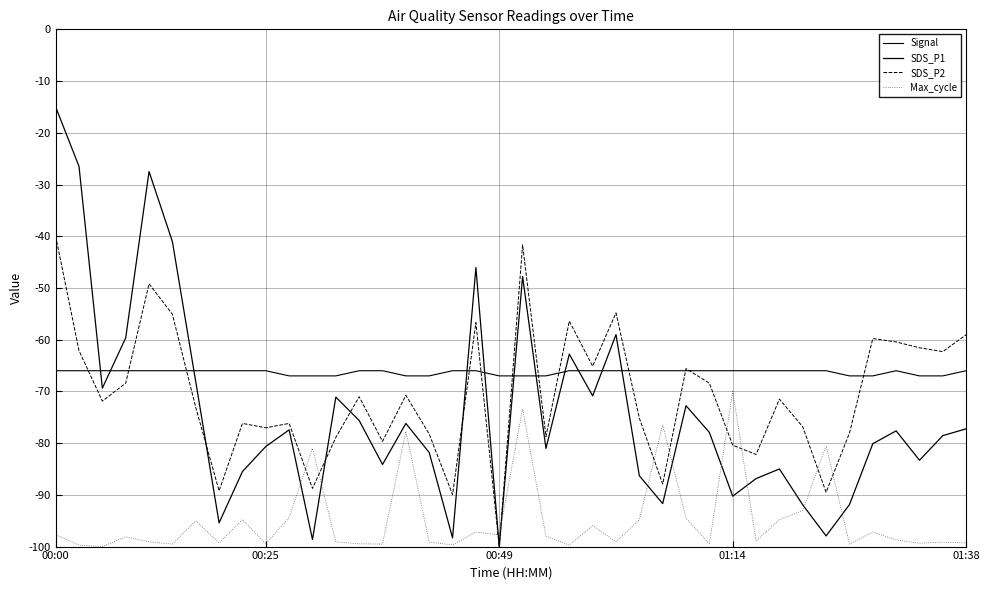

How many Signal values are between -67 and -66?

40